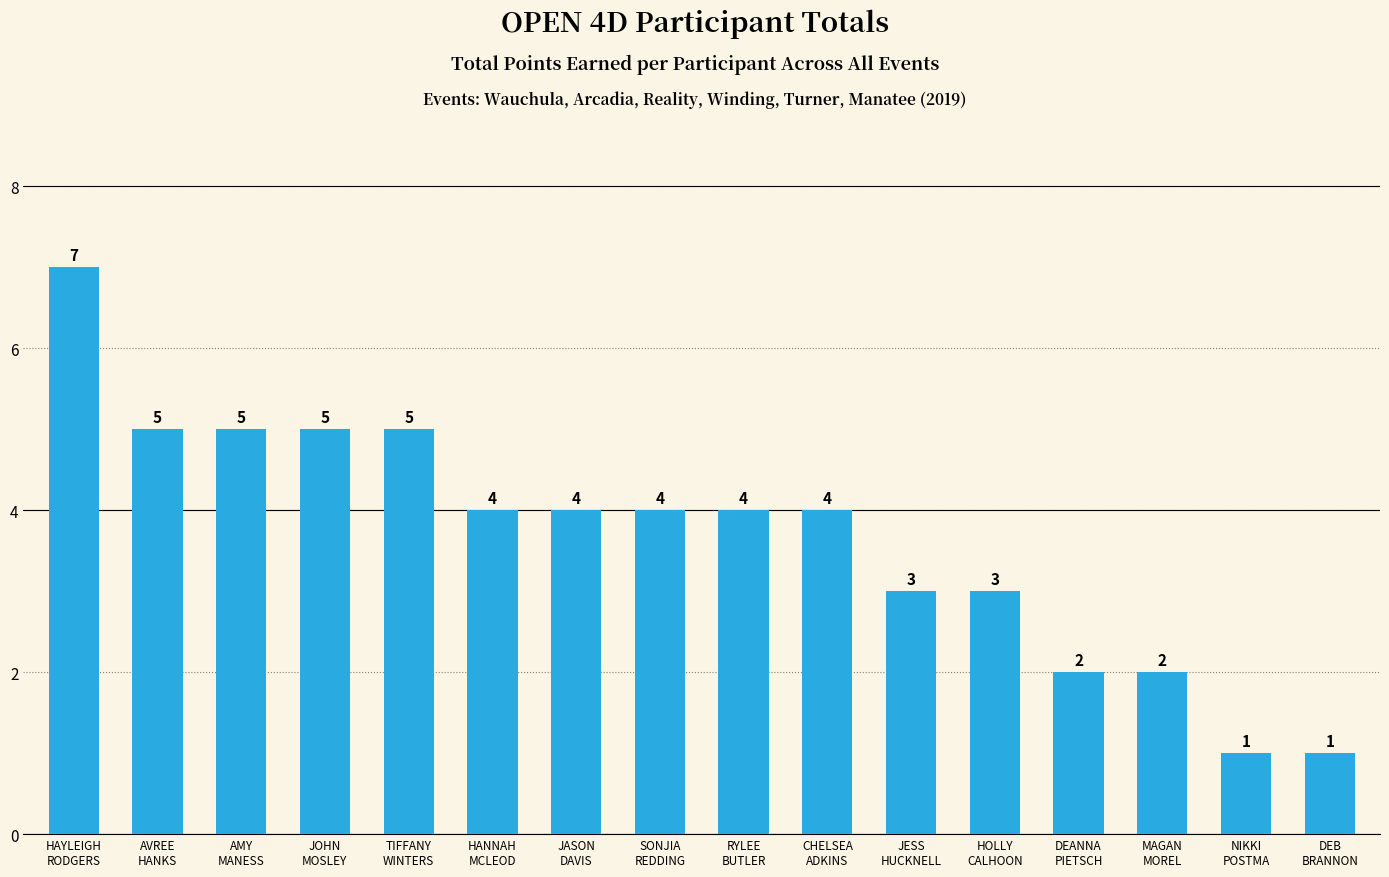

What is the label of the 6th bar from the left?

HANNAH
MCLEOD